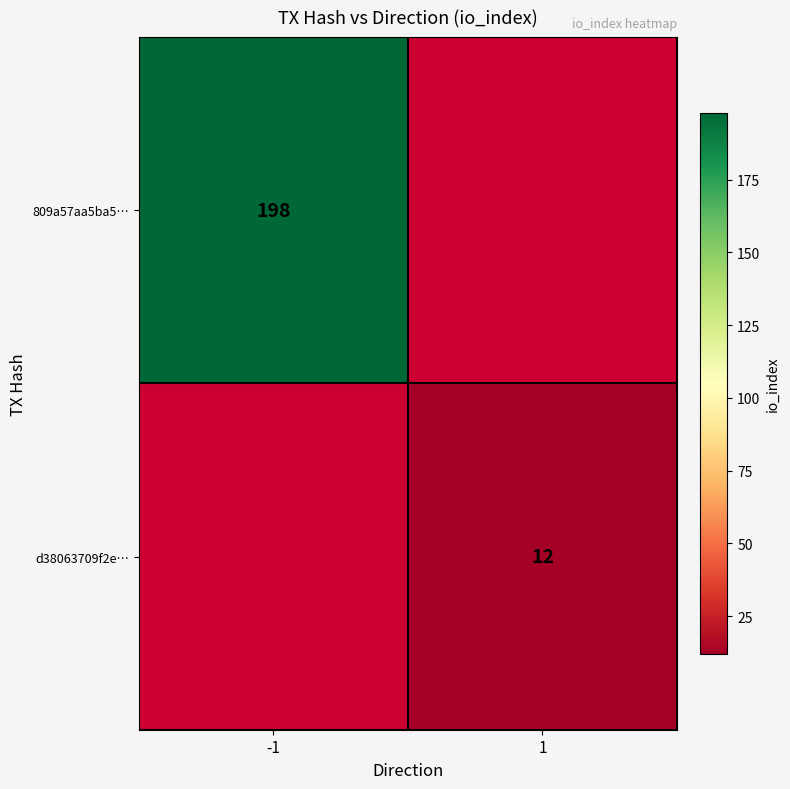

Which label corresponds to the largest value in the chart?

-1